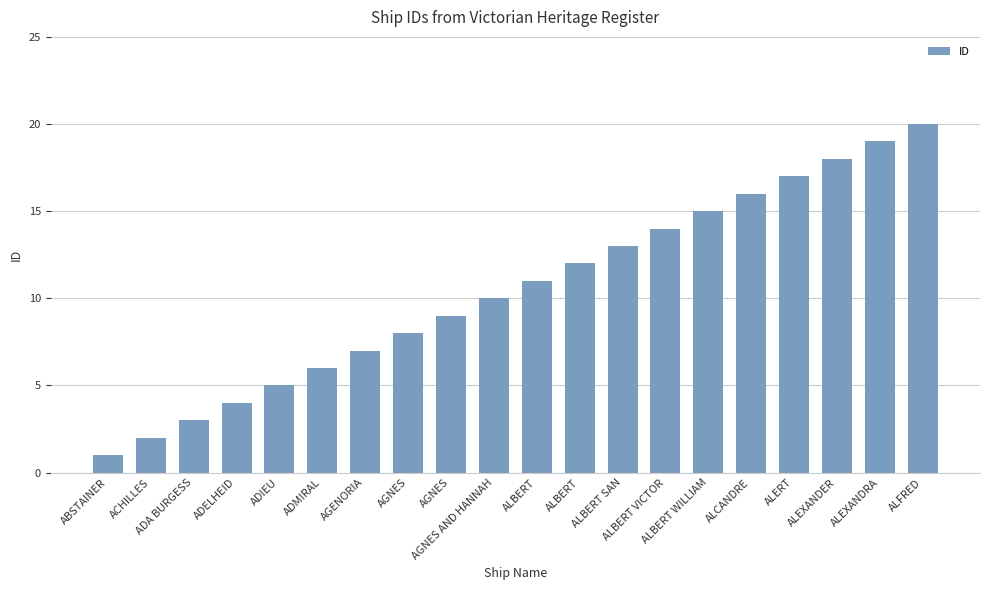

What is the label of the 13th bar from the left?

ALBERT SAN